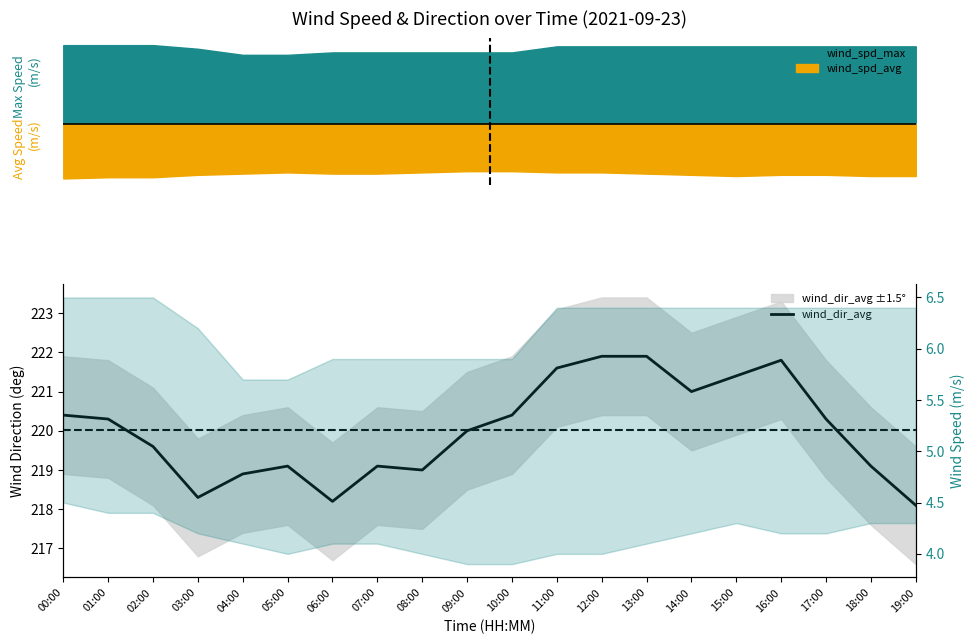

What is the difference between the maximum and minimum values?

3.8